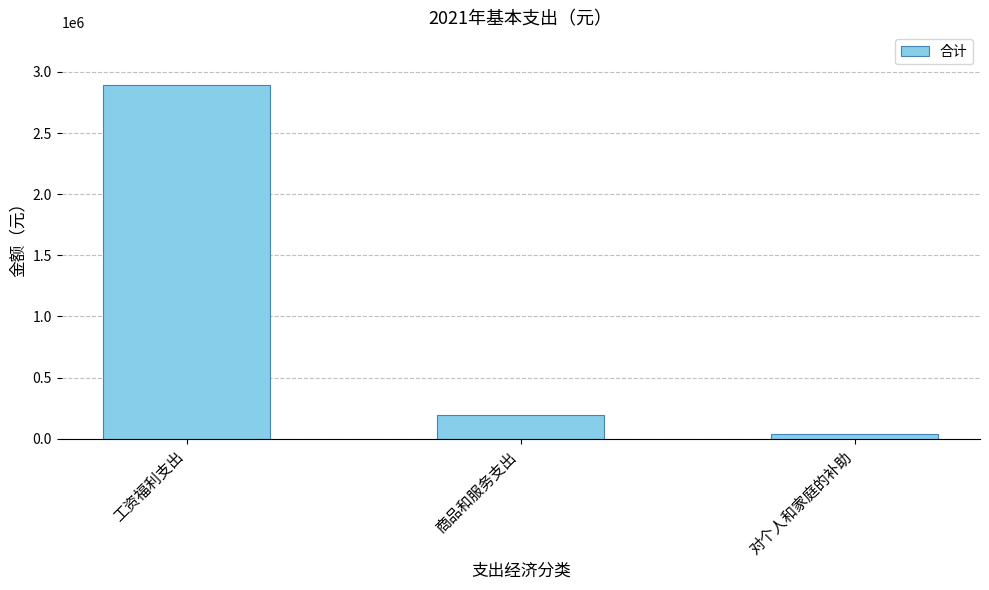

What is the value of the 1st bar from the left?

2890805.0